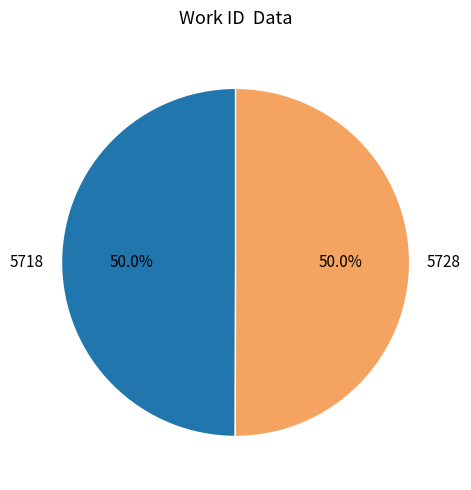

How much of the chart is everything except 5718?

50.0%